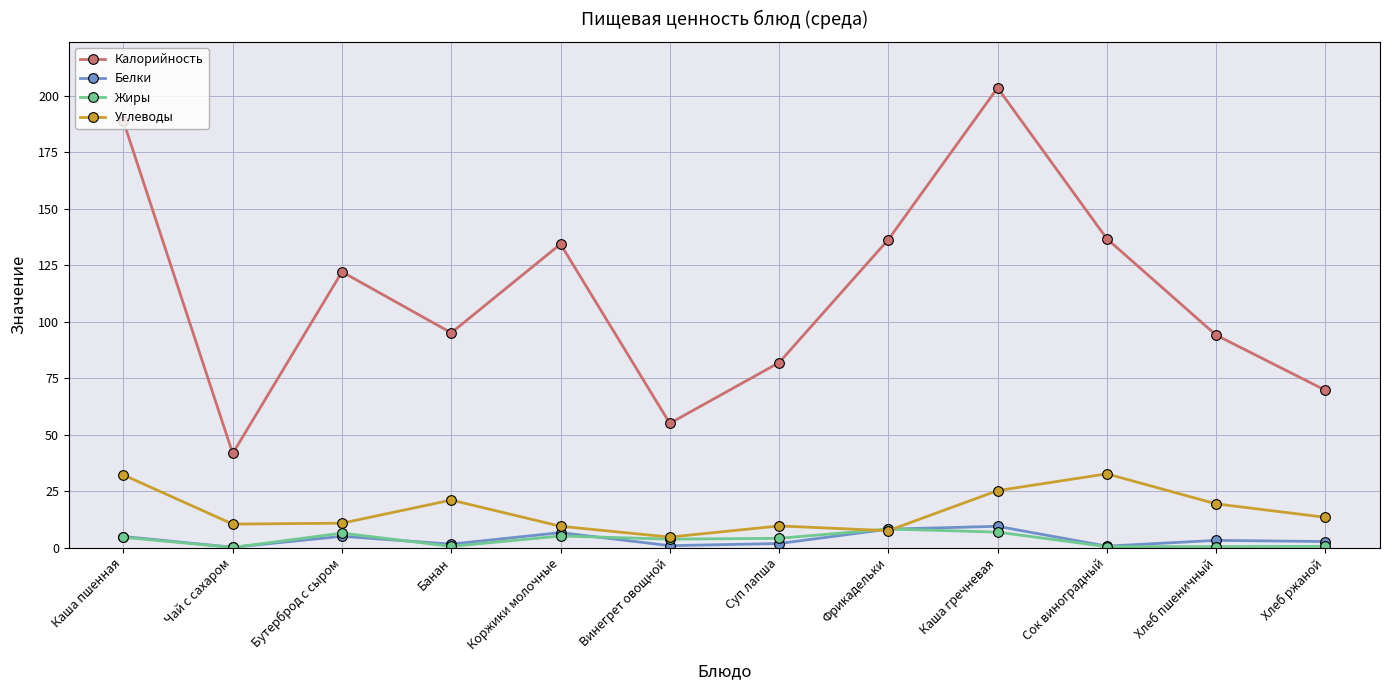

The Жиры series shows 6.4 at Бутерброд с сыром. True or false?

True